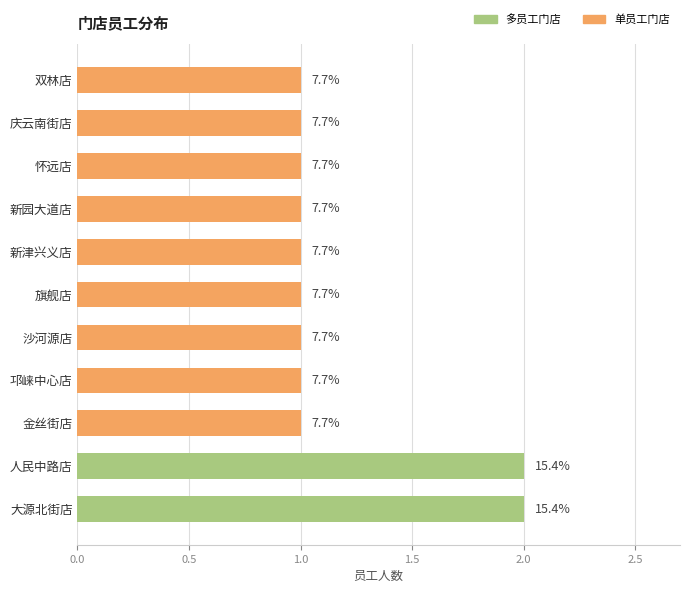

How many values are between 1 and 2?

11